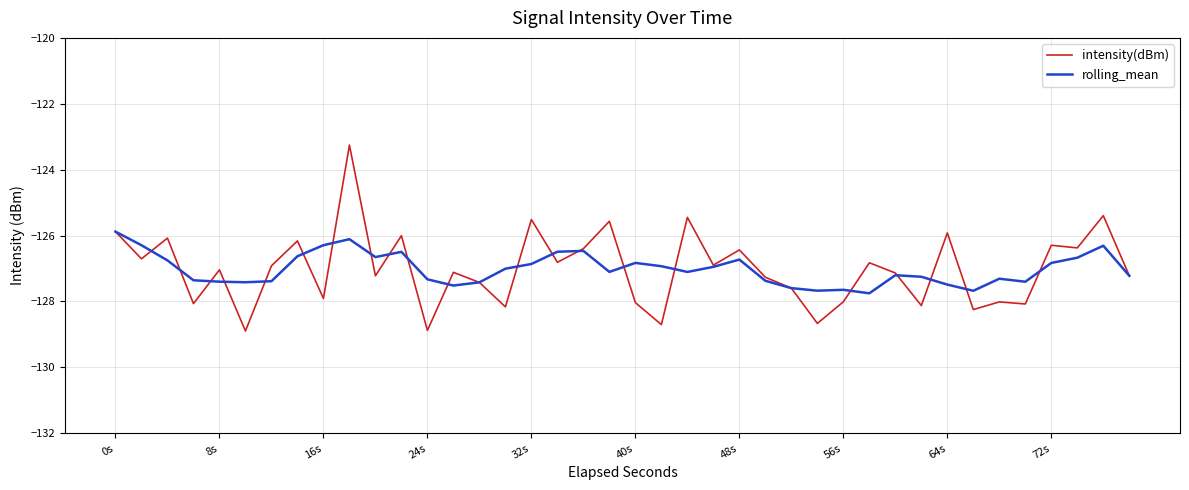

Rank the series by their maximum value, from lowest to highest.

rolling_mean, intensity(dBm)